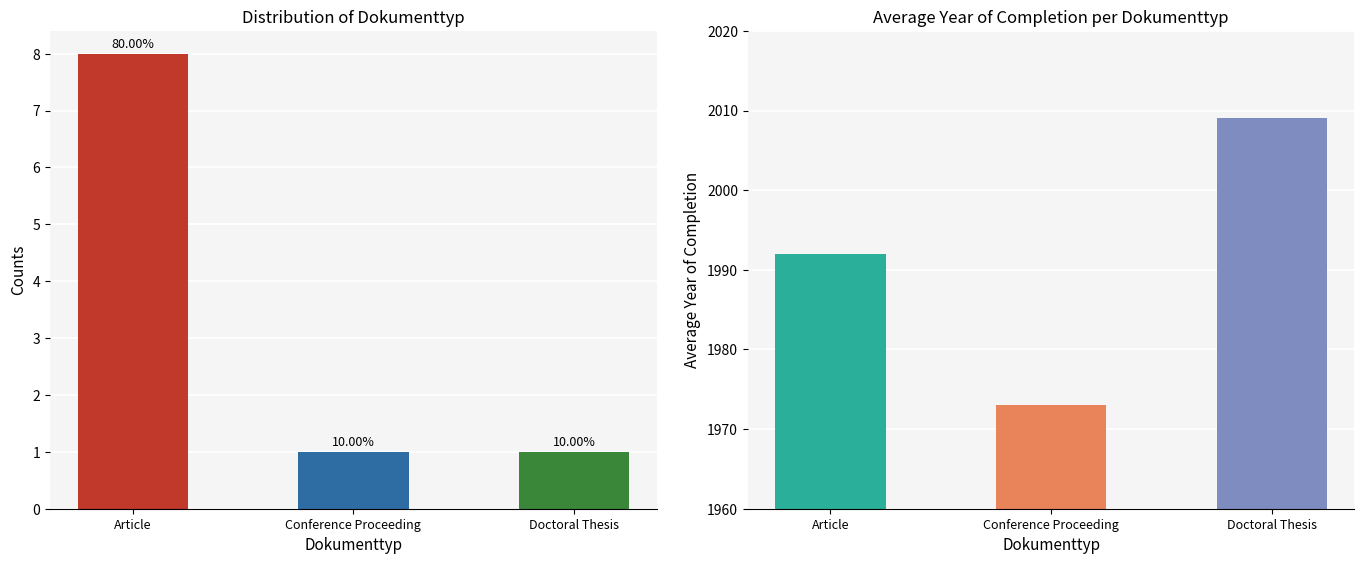

What is the highest value of the Count series?

8